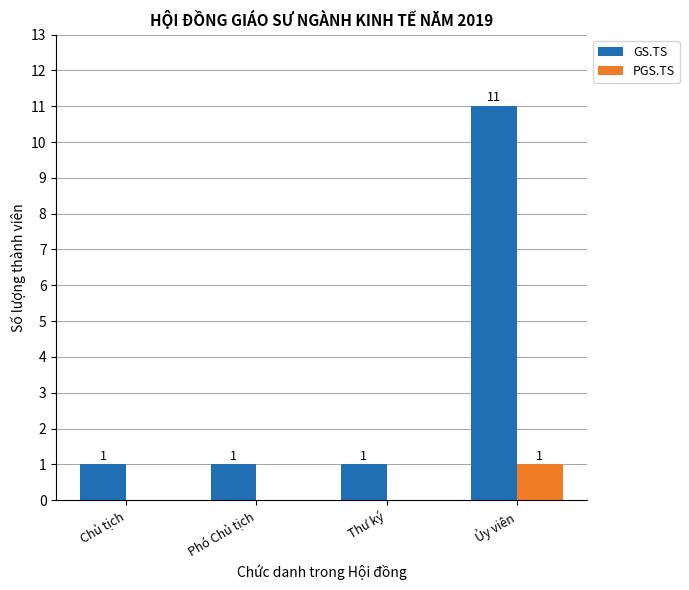

What is the sum of the PGS.TS values at Chủ tịch and Ủy viên?

1